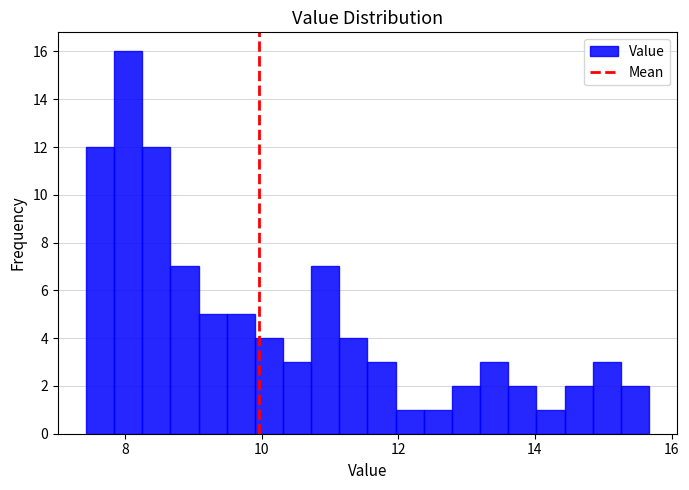

Around what value on the x-axis is the tallest bar? Give the approximate position of its centre, as read against the axis.

8.0